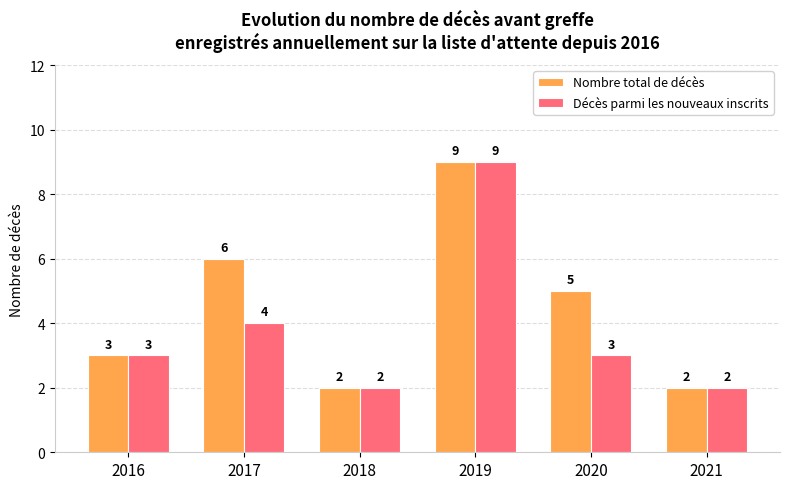

What is the value of the Nombre total de décès bar at the 3rd from the left?

2